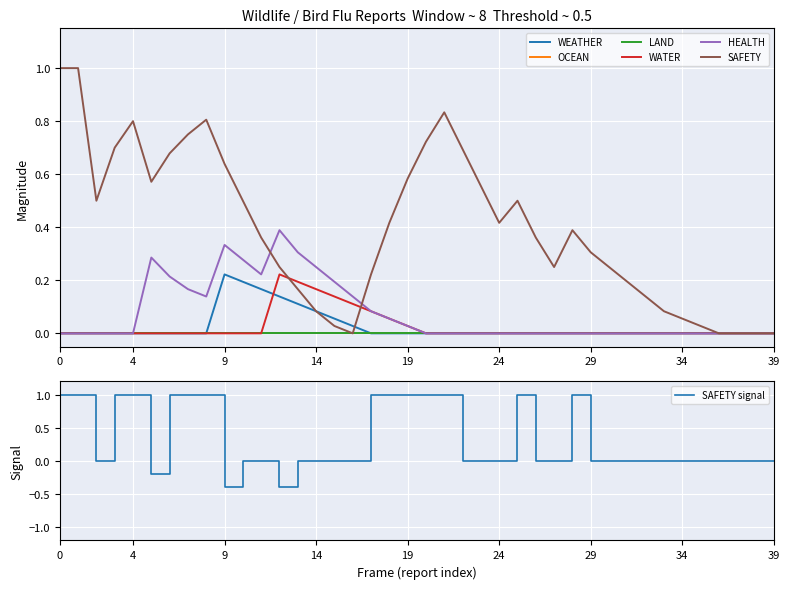

What is the minimum value for SAFETY signal?

-0.4